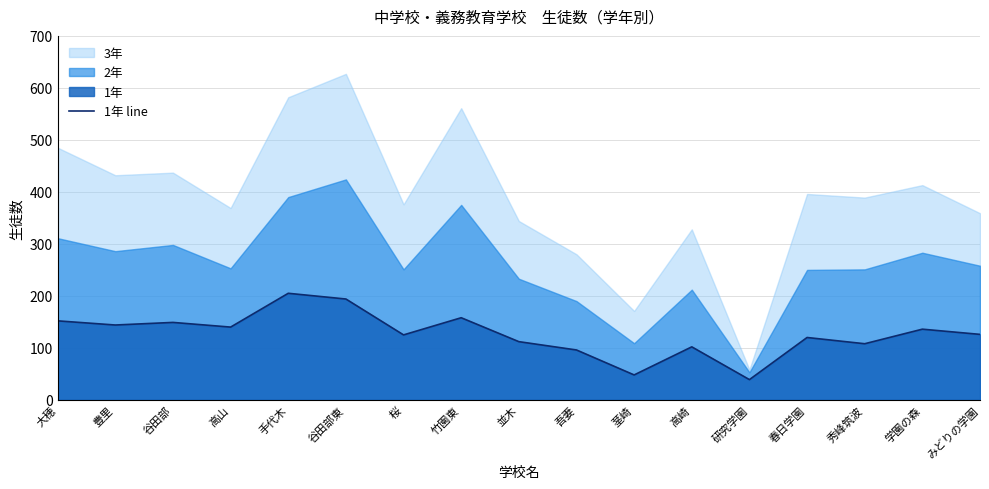

How many data points are above 126?

8